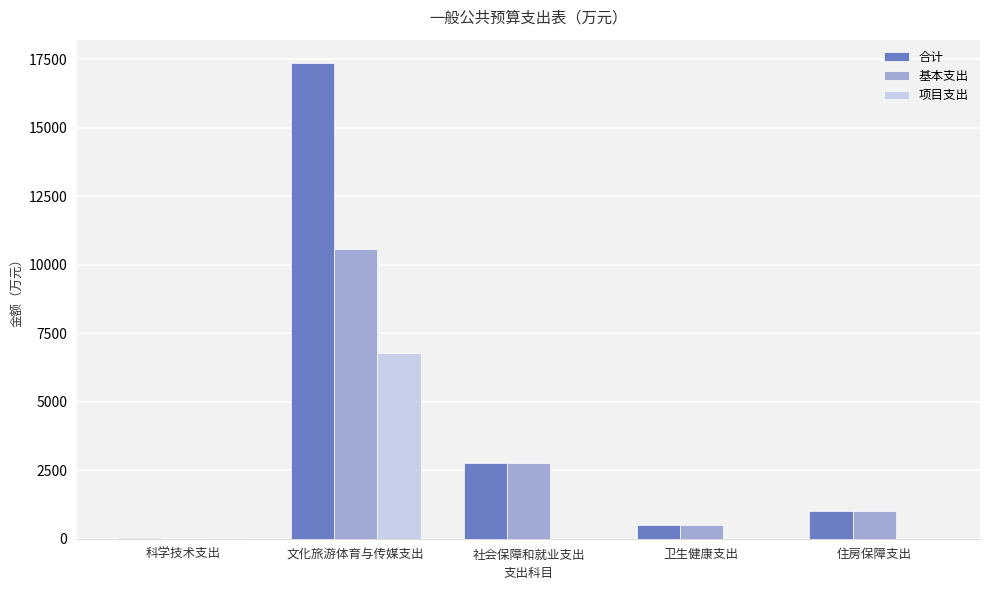

What is the sum of all 项目支出 values?

6784.2